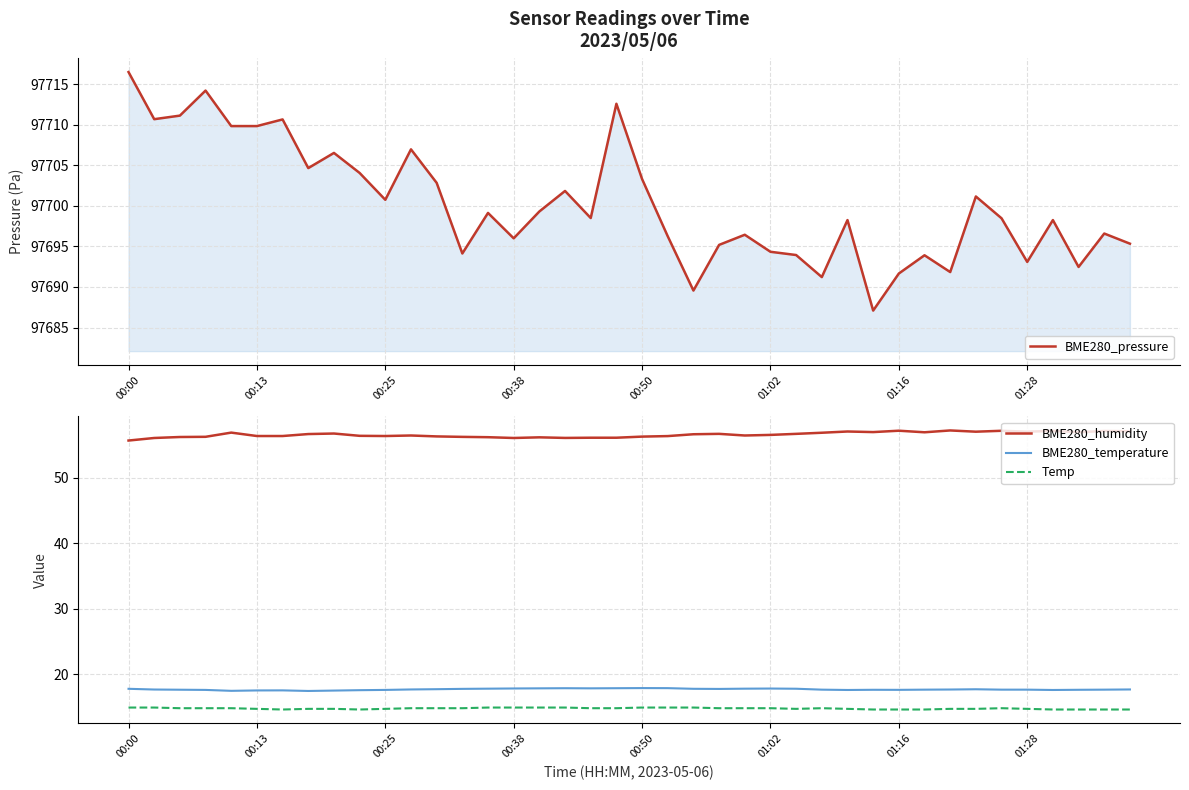

How many interior local valleys does the Temp series have?

3